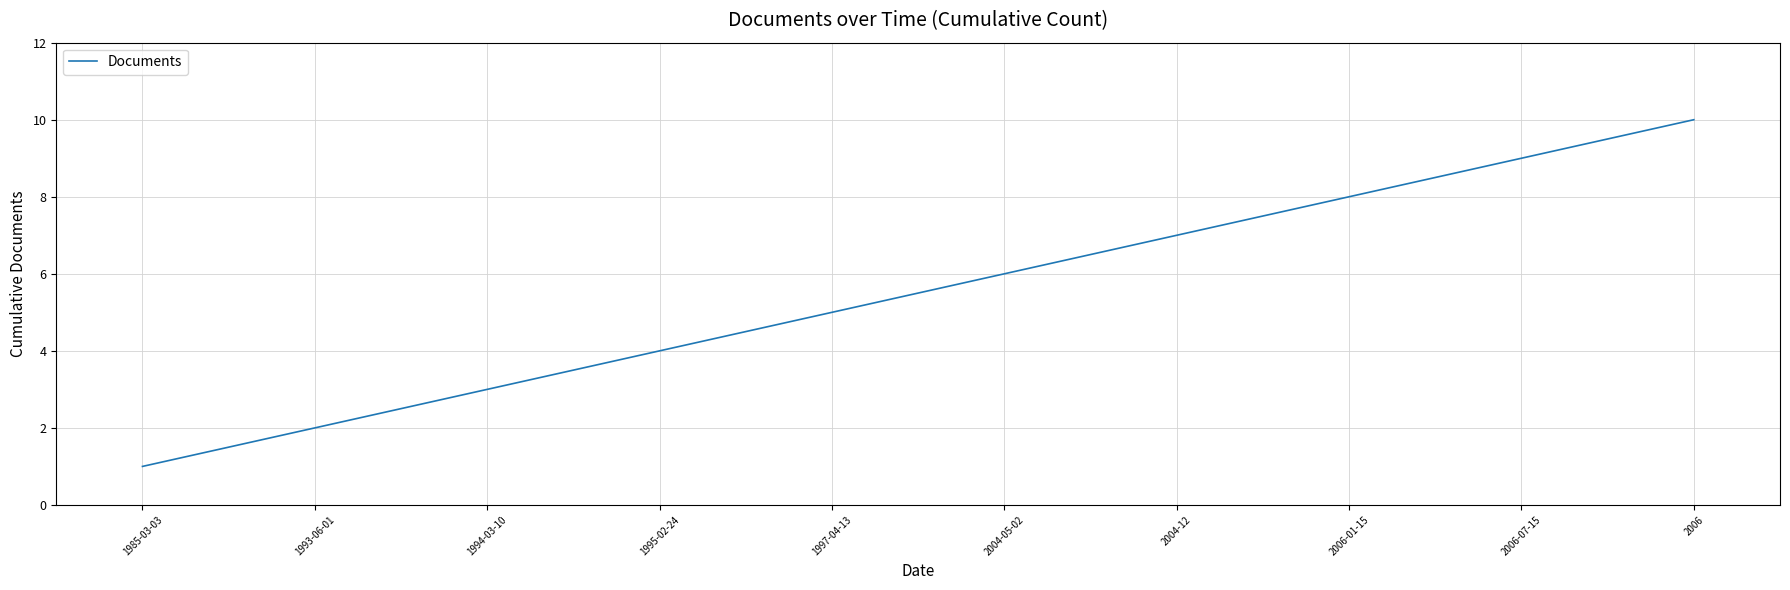

At which category does the chart reach its peak across all series?

2006